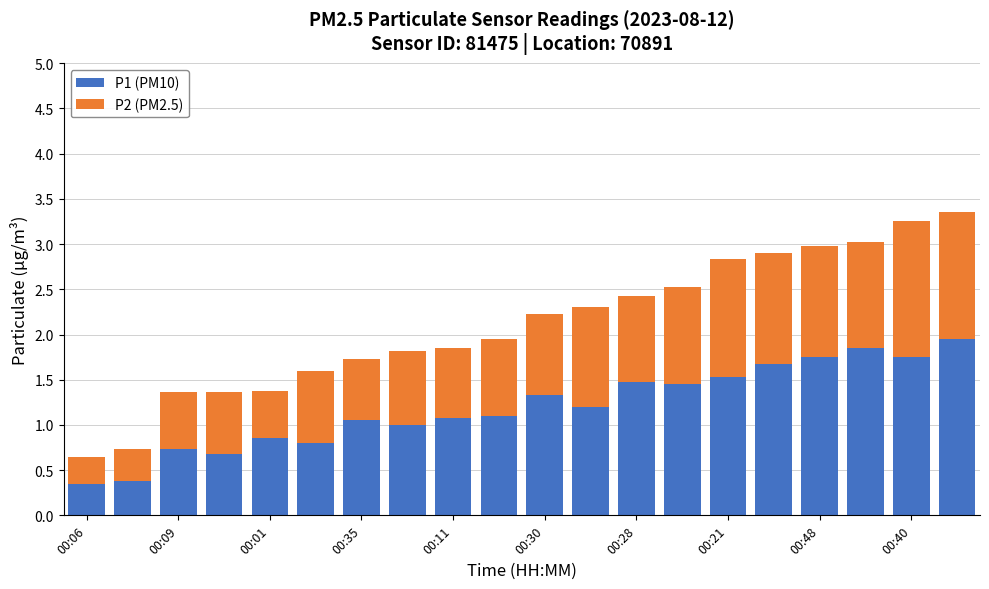

Count the number of data series in this chart.

2